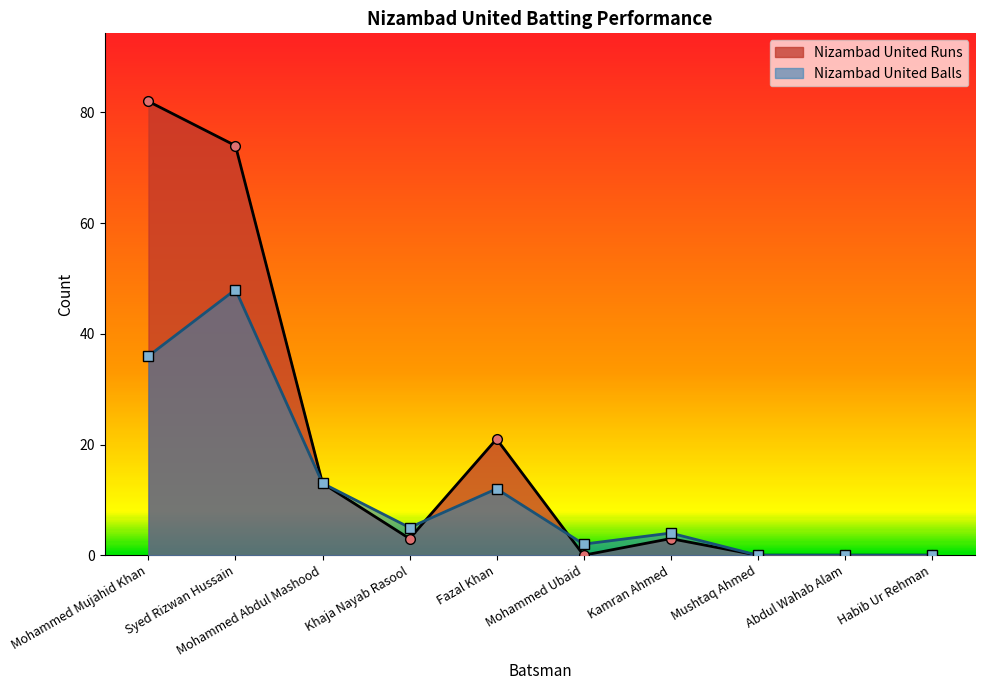

Rank the series by their average value, from highest to lowest.

Nizambad United Runs, Nizambad United Balls